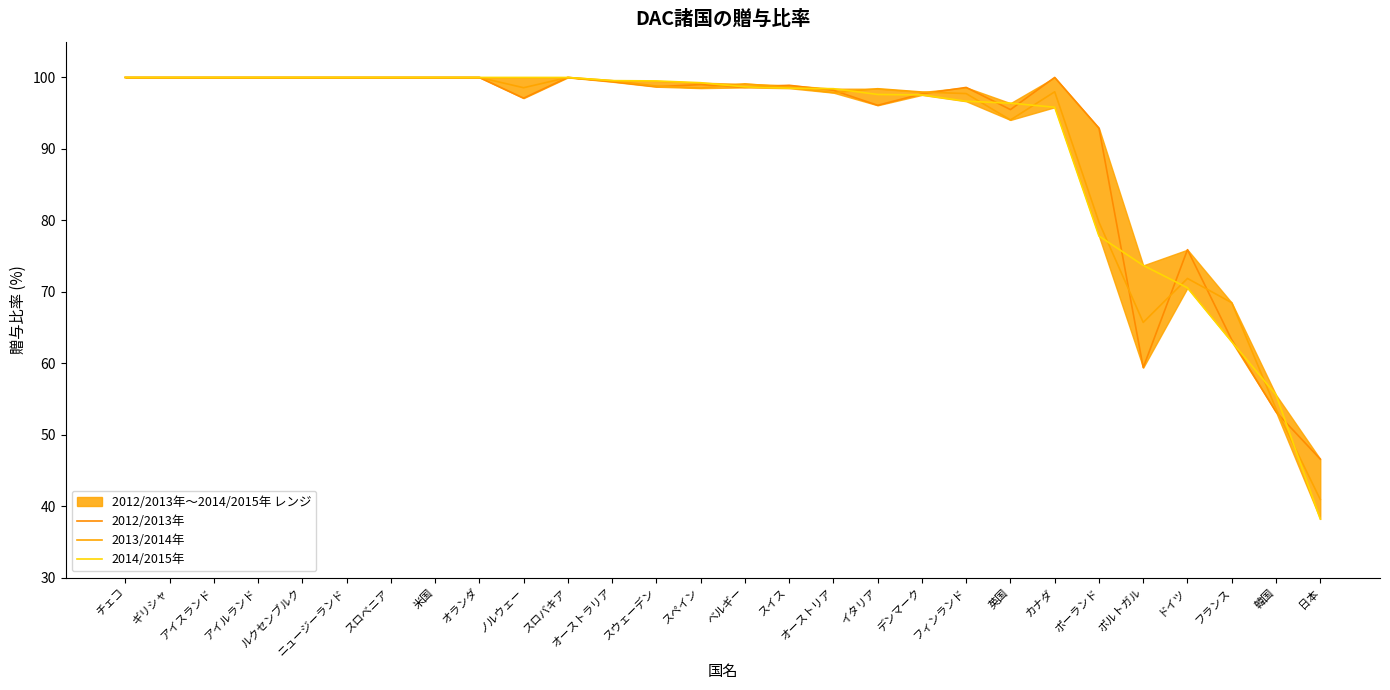

Reading left to right, transcribe all the data shown in this chart.

2012/2013年: チェコ=100.0	ギリシャ=100.0	アイスランド=100.0	アイルランド=100.0	ルクセンブルク=100.0	ニュージーランド=100.0	スロベニア=100.0	米国=100.0	オランダ=100.0	ノルウェー=97.1	スロバキア=100.0	オーストラリア=99.4	スウェーデン=98.7	スペイン=99.0	ベルギー=98.6	スイス=98.9	オーストリア=98.2	イタリア=96.1	デンマーク=97.7	フィンランド=98.6	英国=95.5	カナダ=100.0	ポーランド=92.9	ポルトガル=59.4	ドイツ=75.9	フランス=63.3	韓国=53.2	日本=46.6
2013/2014年: チェコ=100.0	ギリシャ=100.0	アイスランド=100.0	アイルランド=100.0	ルクセンブルク=100.0	ニュージーランド=100.0	スロベニア=100.0	米国=100.0	オランダ=100.0	ノルウェー=98.6	スロバキア=100.0	オーストラリア=99.6	スウェーデン=98.8	スペイン=98.5	ベルギー=99.1	スイス=98.6	オーストリア=97.9	イタリア=98.4	デンマーク=98.0	フィンランド=97.7	英国=94.1	カナダ=98.0	ポーランド=79.7	ポルトガル=65.7	ドイツ=71.9	フランス=68.5	韓国=53.6	日本=41.0
2014/2015年: チェコ=100.0	ギリシャ=100.0	アイスランド=100.0	アイルランド=100.0	ルクセンブルク=100.0	ニュージーランド=100.0	スロベニア=100.0	米国=100.0	オランダ=100.0	ノルウェー=100.0	スロバキア=100.0	オーストラリア=99.6	スウェーデン=99.5	スペイン=99.3	ベルギー=98.7	スイス=98.5	オーストリア=98.4	イタリア=97.6	デンマーク=97.6	フィンランド=96.7	英国=96.4	カナダ=95.8	ポーランド=77.8	ポルトガル=73.7	ドイツ=70.6	フランス=63.0	韓国=55.6	日本=38.2